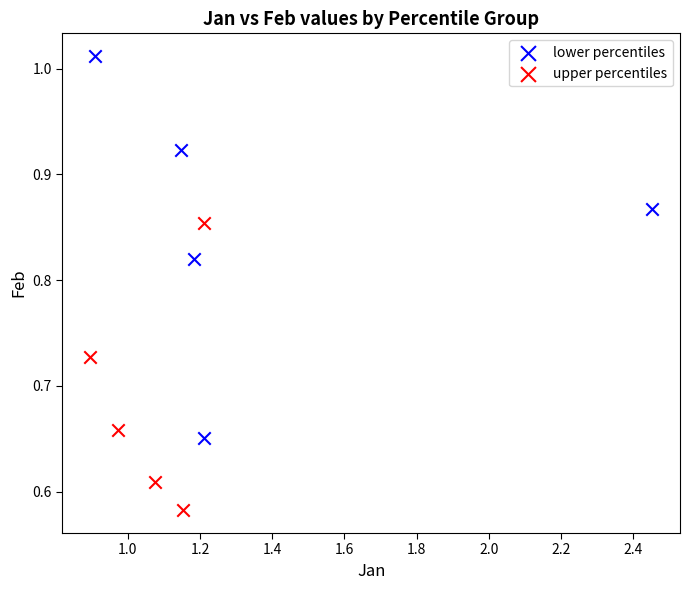

Which series contains the lowest Y value?

upper percentiles